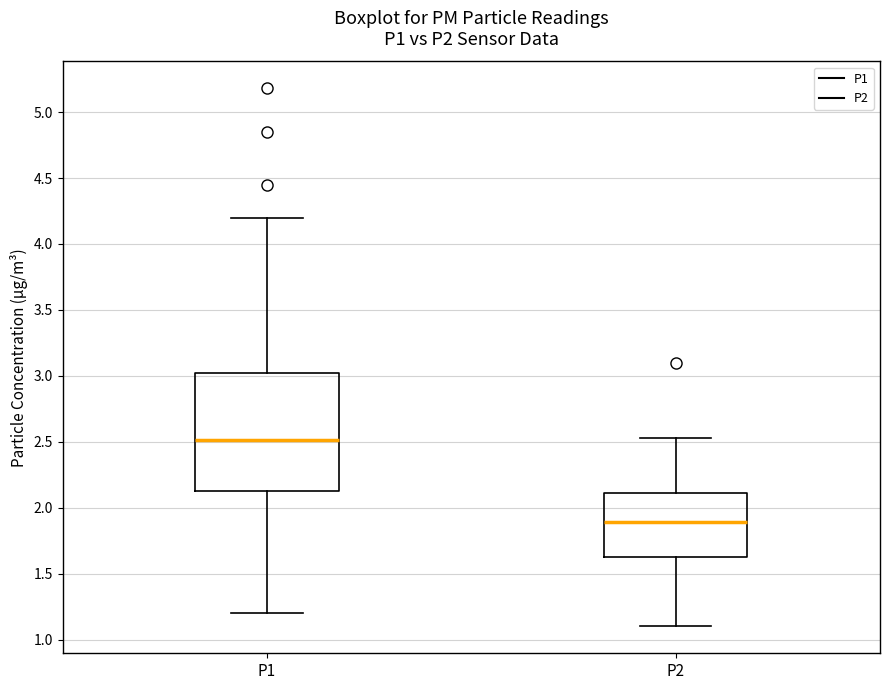

Reading left to right, transcribe this box plot: for each box, give where its median line is, the range the box spans, and where its two whiskers end, as read against the y-axis. The values are not printed on the chart, so give them approximately, as read against the axis.

P1: median 2.50, box 2.15 to 3.05, whiskers 1.20 to 4.20
P2: median 1.90, box 1.60 to 2.10, whiskers 1.10 to 2.55